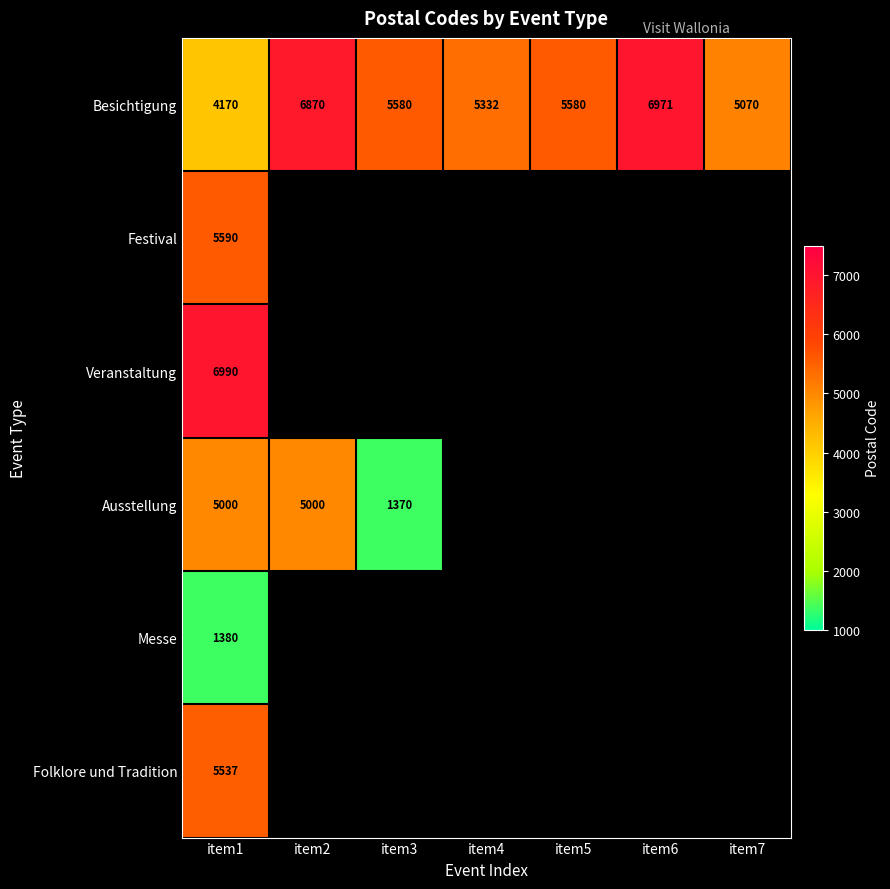

What is the sum of the Besichtigung values at item1 and item5?

9750